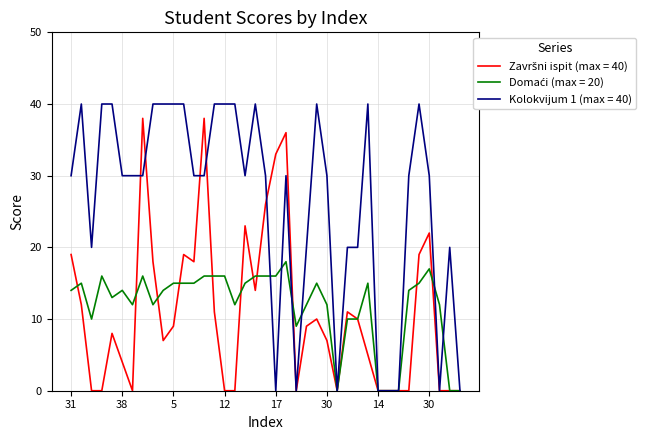

Which series has the largest total across all categories?

Kolokvijum 1 (max = 40)